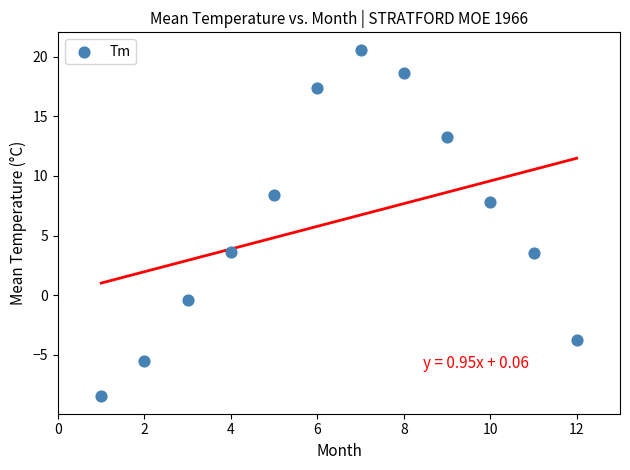

What is the range of X values (max minus min)?

11.0